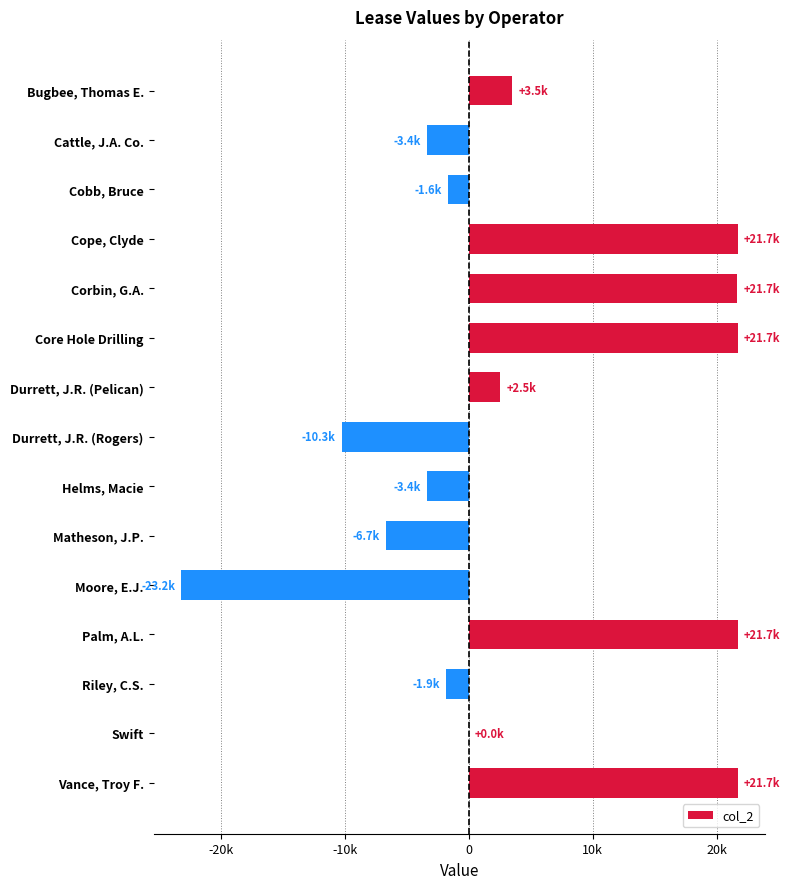

Are the bars horizontal?

Yes